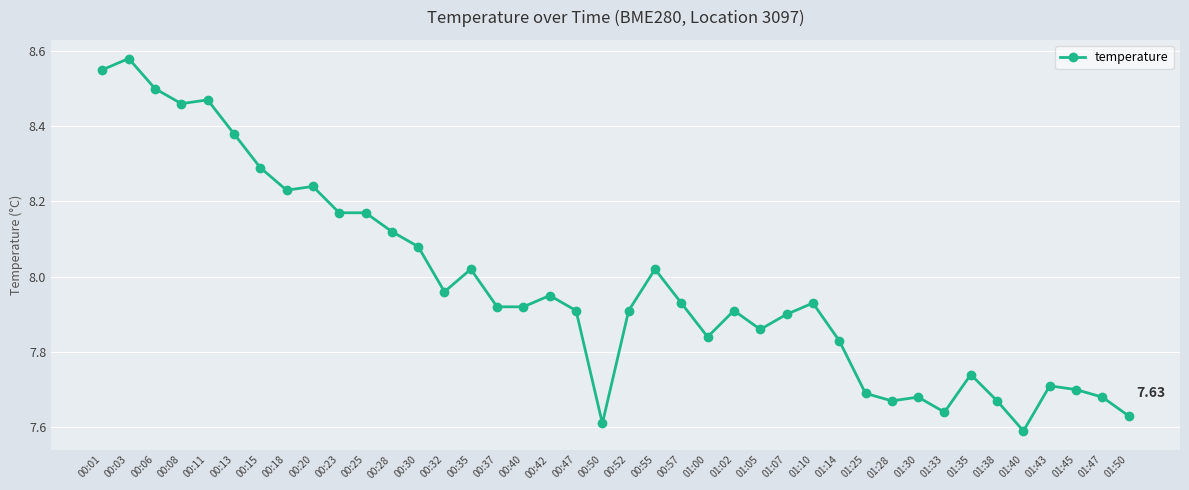

What is the difference between the values at 00:06 and 00:20?

0.3